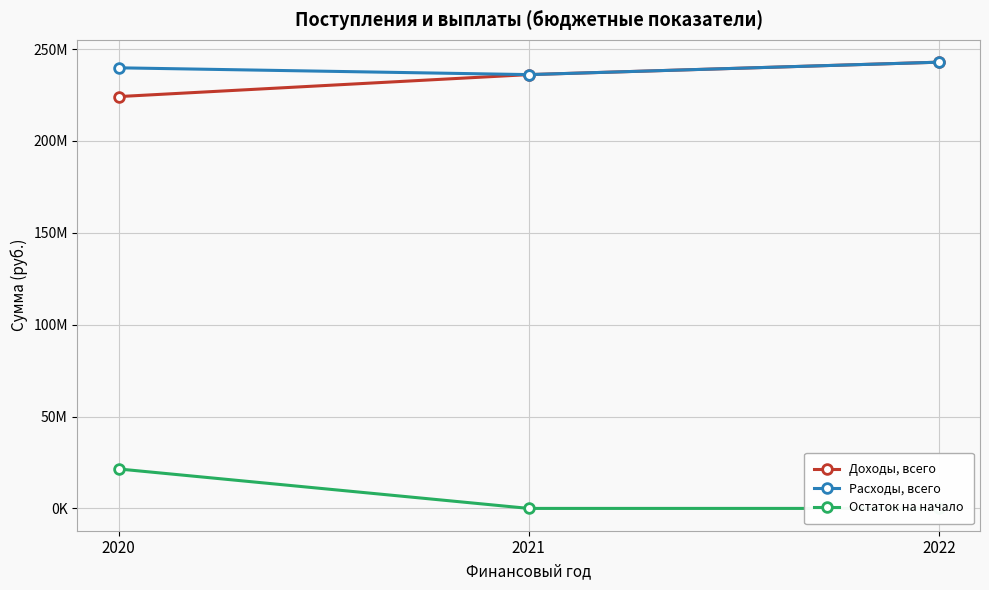

What are all the series names shown in the legend?

Доходы, всего, Расходы, всего, Остаток на начало